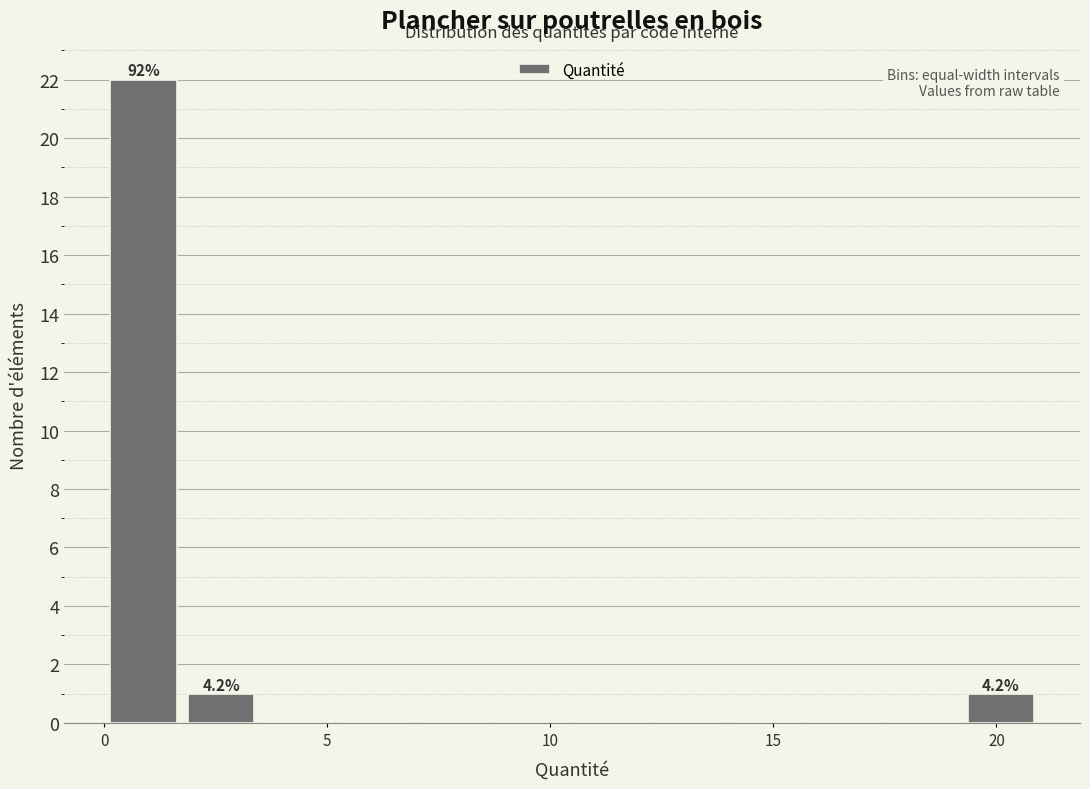

Read against the x-axis, roughly where is the centre of the tallest bar?

1.0